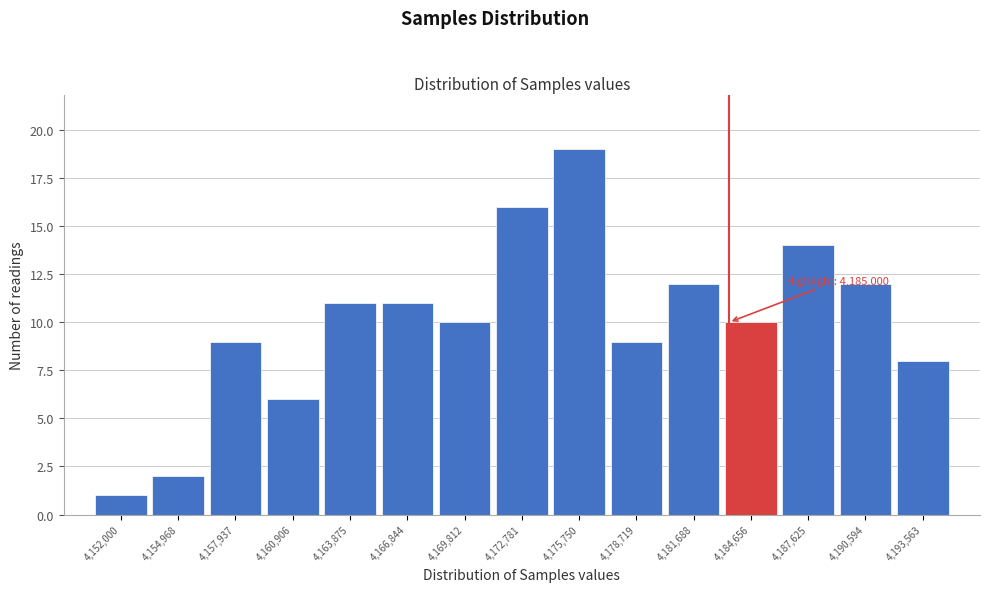

Reading left to right, extract all data points from this chart.

4,152,000=1	4,154,968=2	4,157,937=9	4,160,906=6	4,163,875=11	4,166,844=11	4,169,812=10	4,172,781=16	4,175,750=19	4,178,719=9	4,181,688=12	4,184,656=10	4,187,625=14	4,190,594=12	4,193,563=8